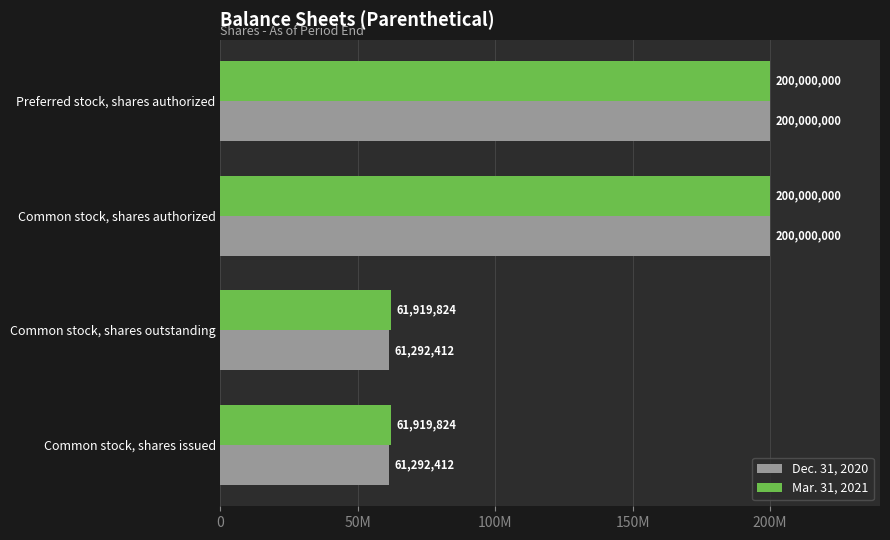

What are all the series names shown in the legend?

Dec. 31, 2020, Mar. 31, 2021